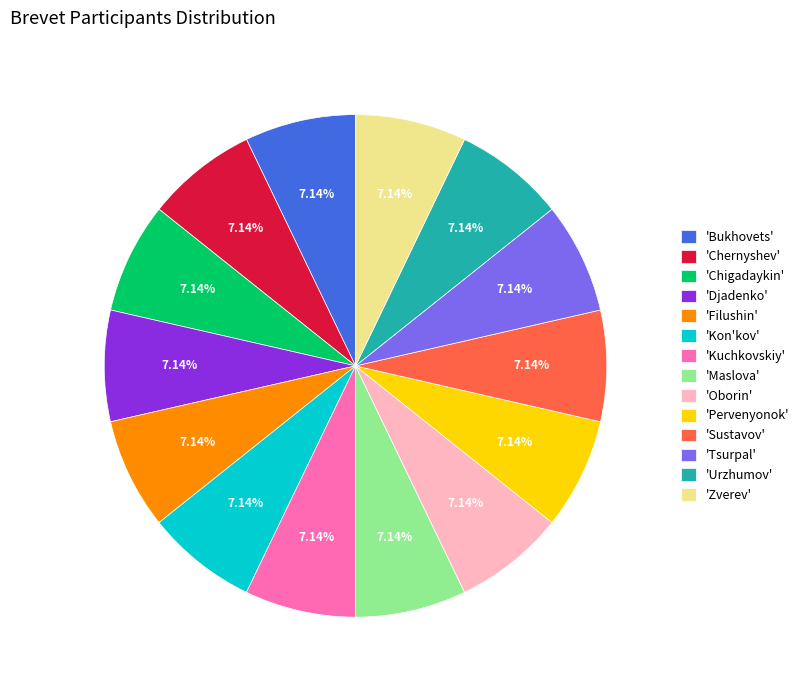

Combined, do 'Maslova' and 'Chernyshev' account for over 50%?

No